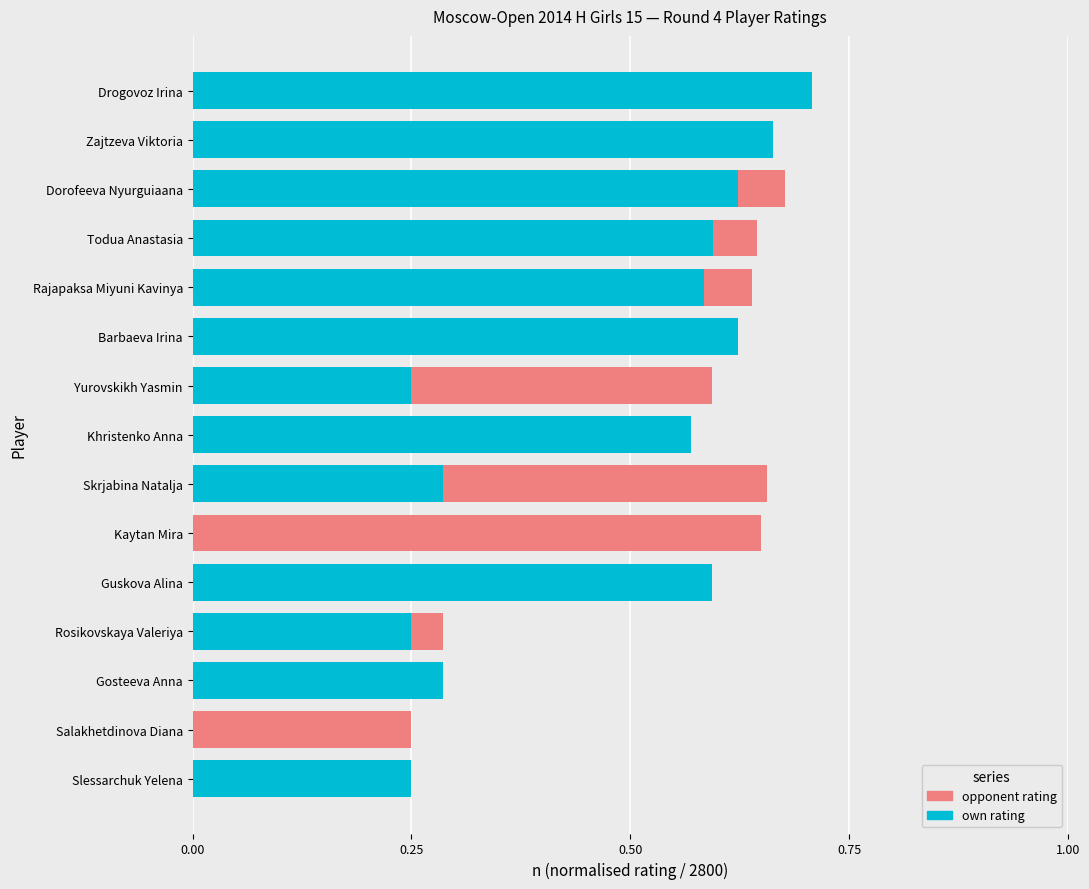

What is the difference between the highest and lowest values at Todua Anastasia?

0.1